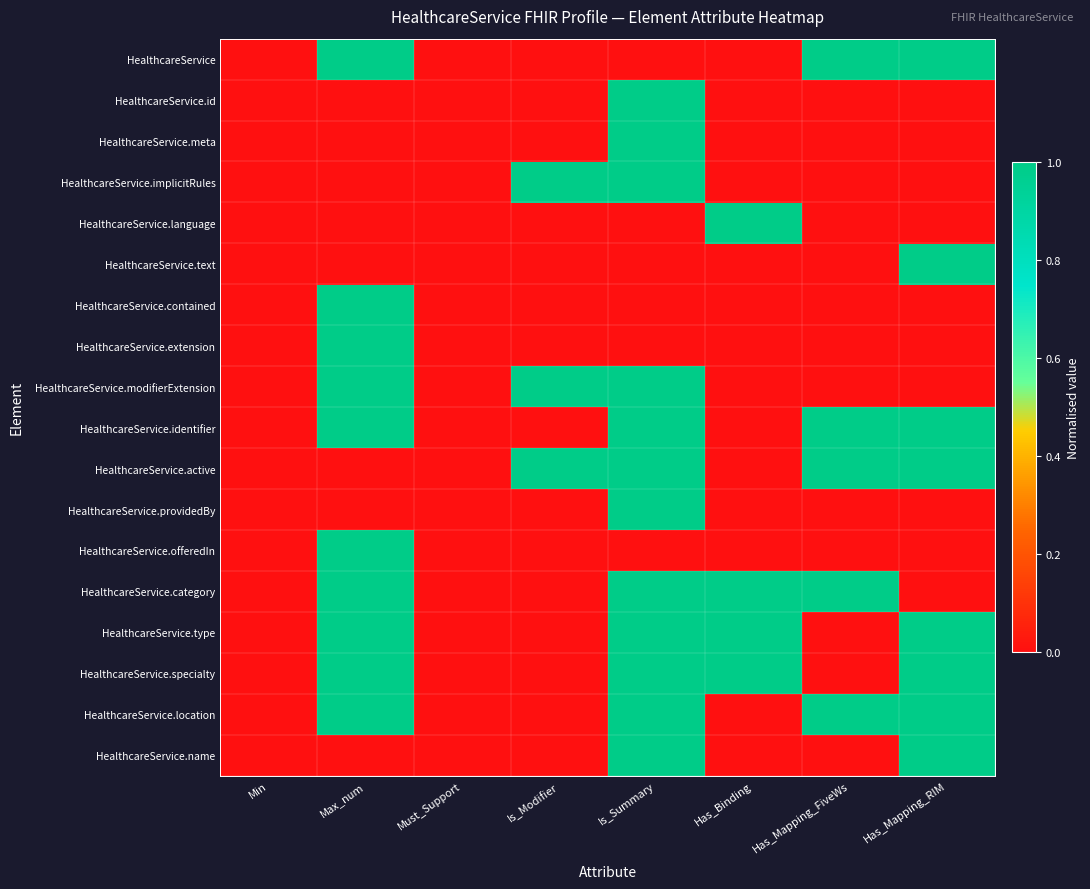

Which series has the largest range (max minus min)?

HealthcareService